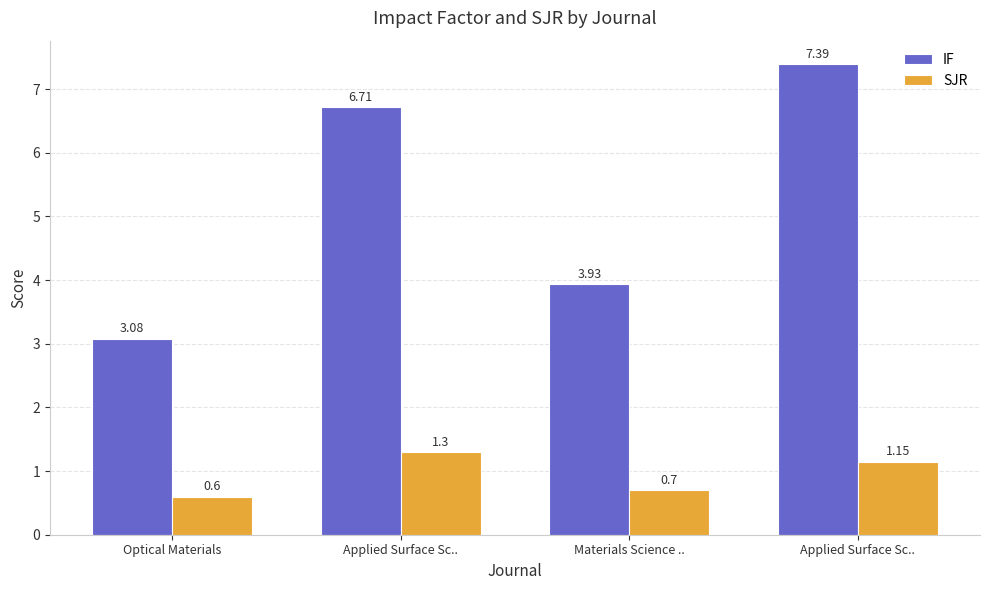

At which label does SJR reach its peak?

Applied Surface Sc..